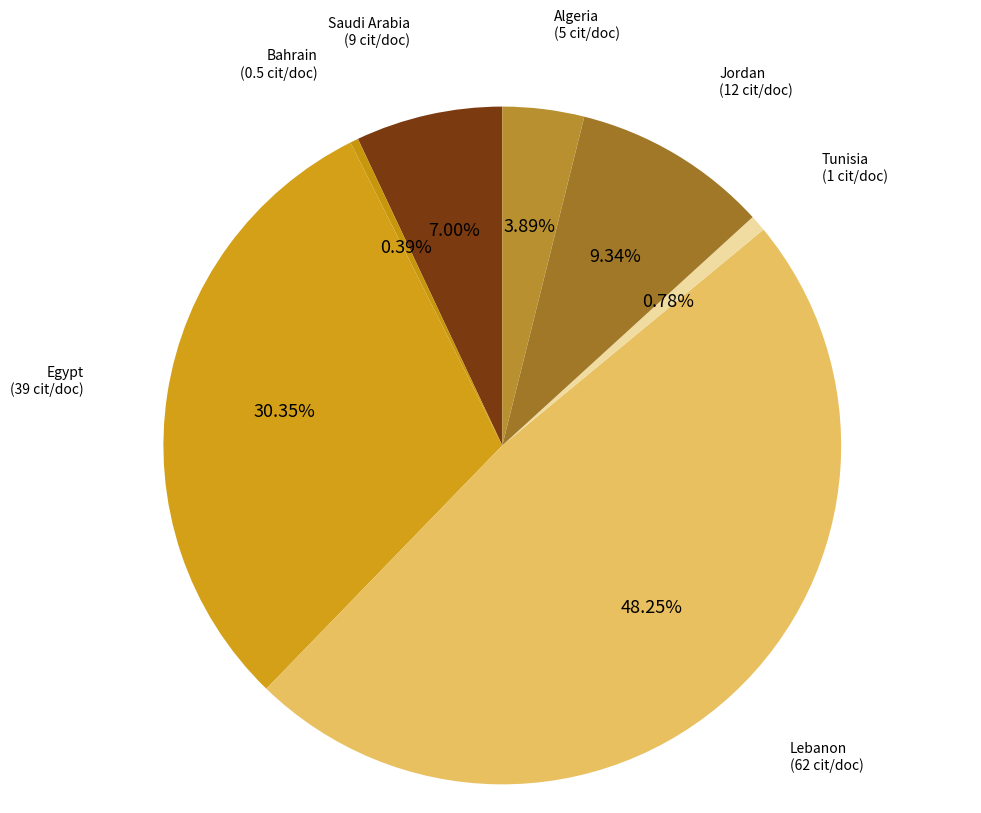

What is the smallest slice in the pie chart?

Bahrain